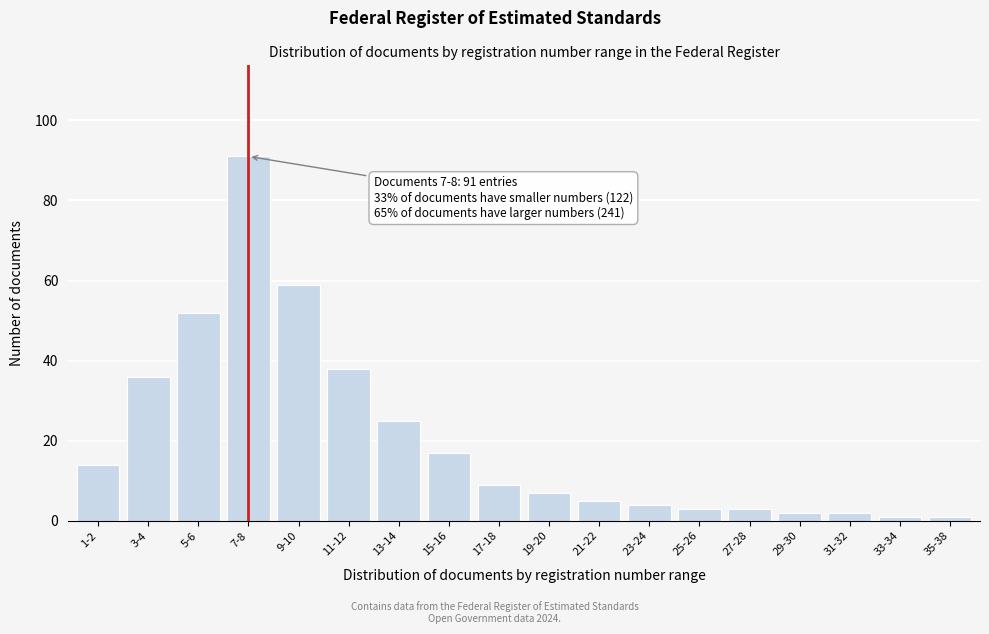

Reading left to right, list all the values displayed in this chart.

14	36	52	91	59	38	25	17	9	7	5	4	3	3	2	2	1	1